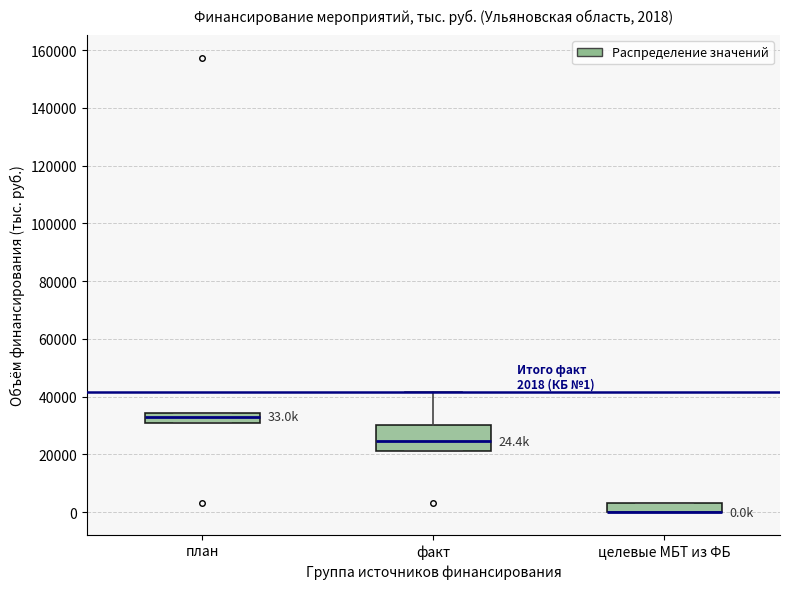

Which box is the tallest, from its lower edge to its upper edge?

факт